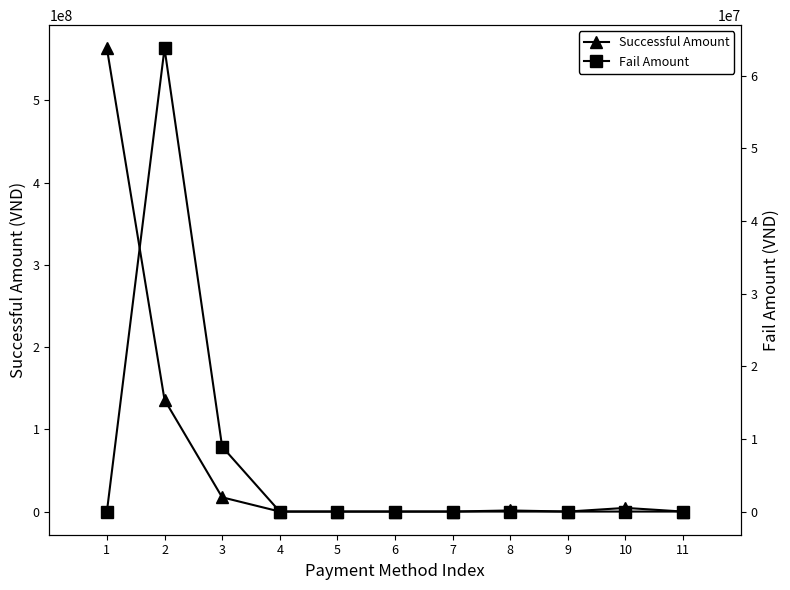

Is the value of Fail Amount at 7 greater than the value of Successful Amount at 7?

No